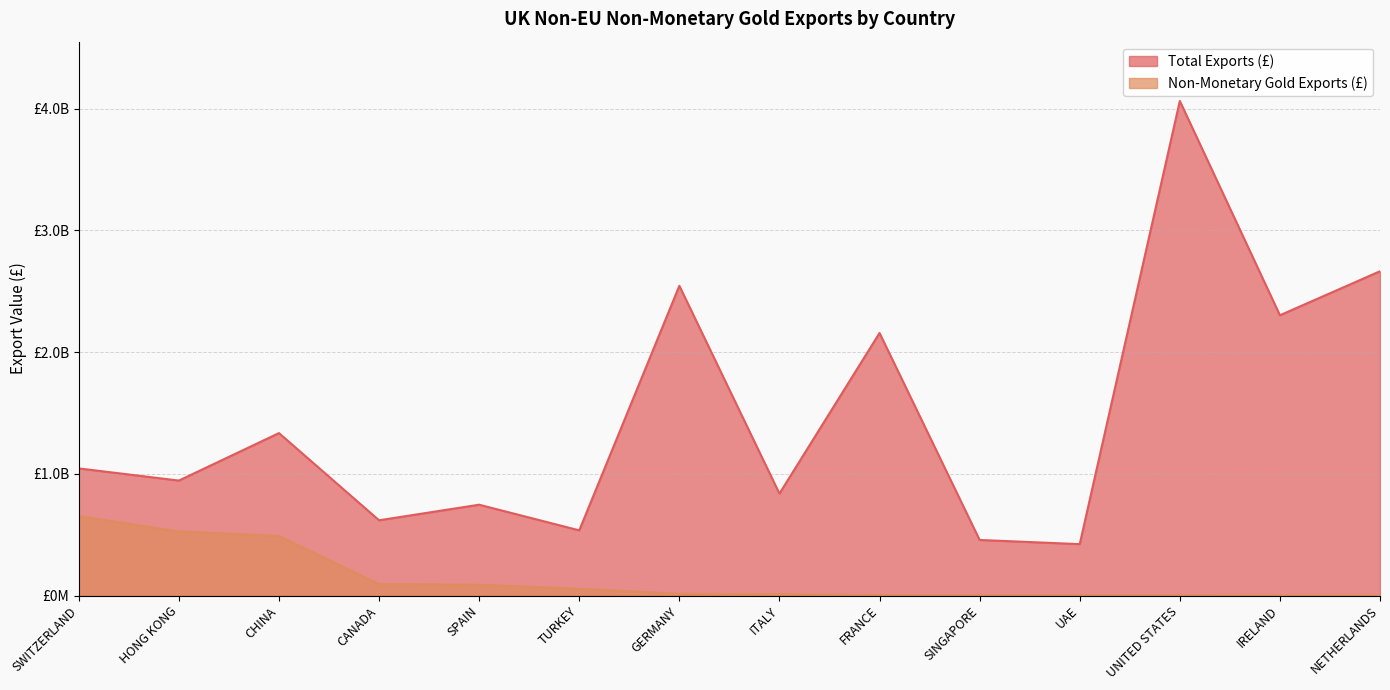

Does the chart display data point markers on the line(s)?

No